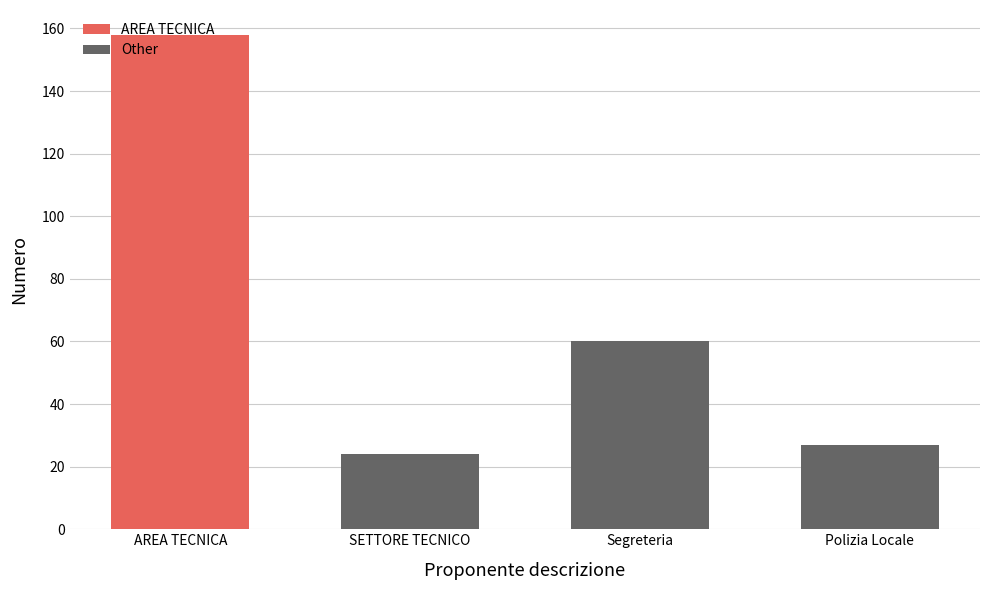

What is the approximate value at Segreteria, to the nearest 50?

50